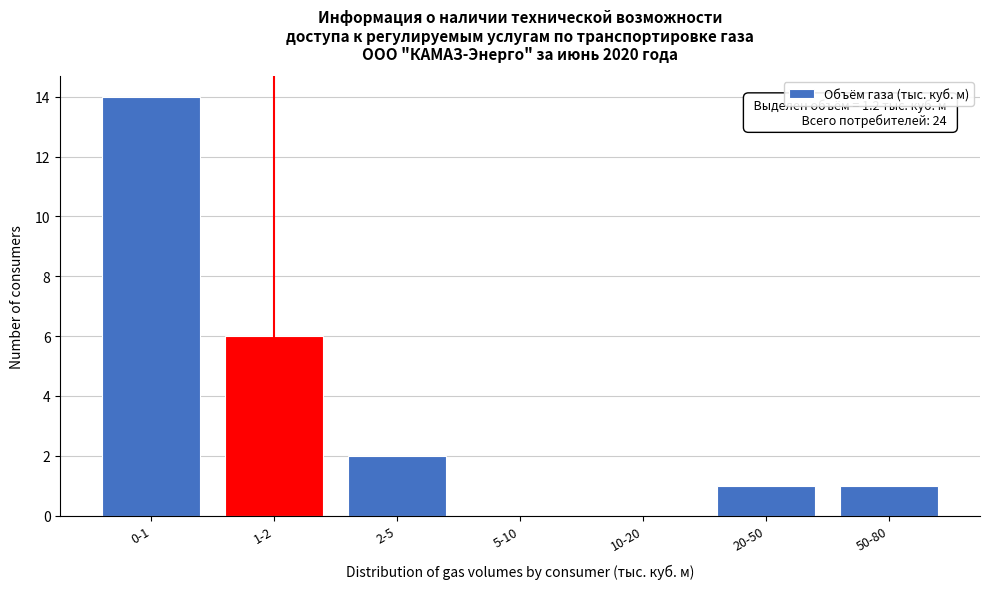

Reading left to right, extract all data points from this chart.

0-1=14	1-2=6	2-5=2	5-10=0	10-20=0	20-50=1	50-80=1